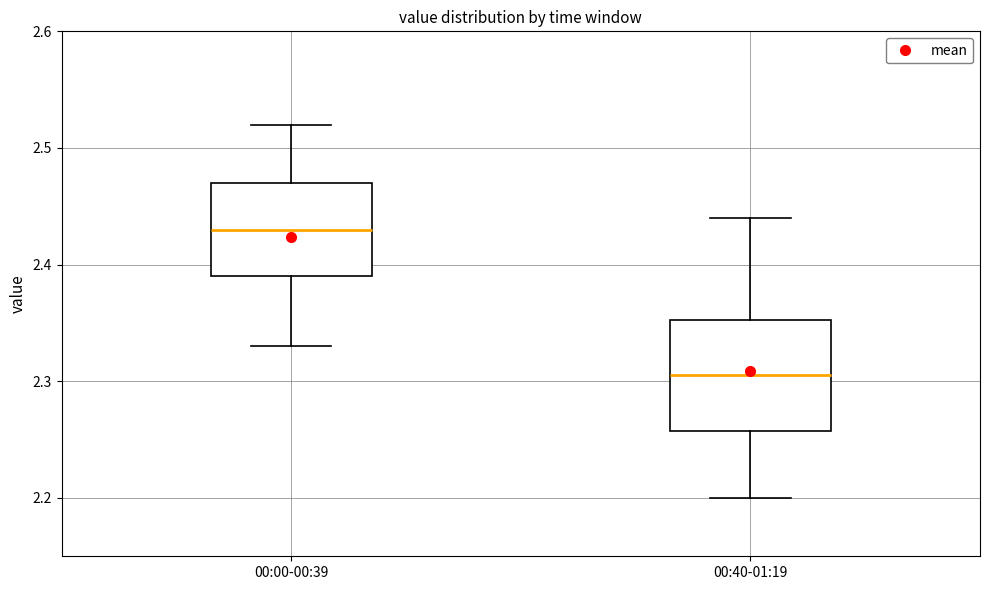

Reading left to right, transcribe this box plot: for each box, give where its median line is, the range the box spans, and where its two whiskers end, as read against the y-axis. The values are not printed on the chart, so give them approximately, as read against the axis.

00:00-00:39: median 2.43, box 2.39 to 2.47, whiskers 2.33 to 2.52
00:40-01:19: median 2.31, box 2.26 to 2.35, whiskers 2.20 to 2.44